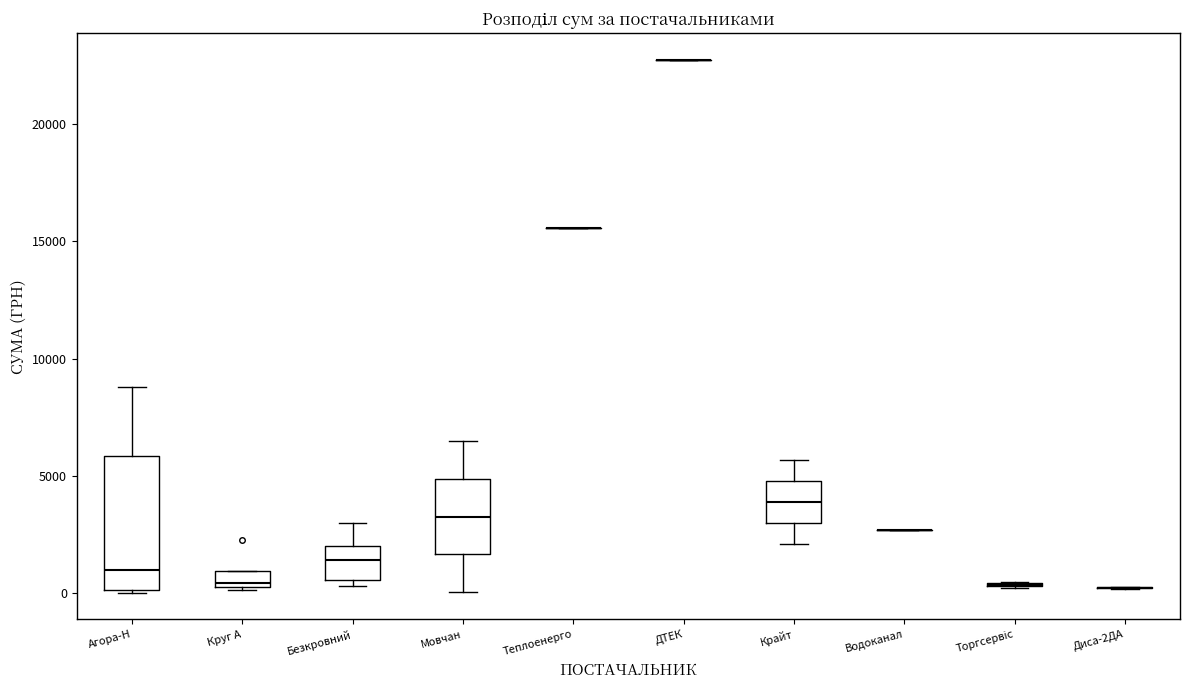

Which box is the tallest, from its lower edge to its upper edge?

Агора-Н